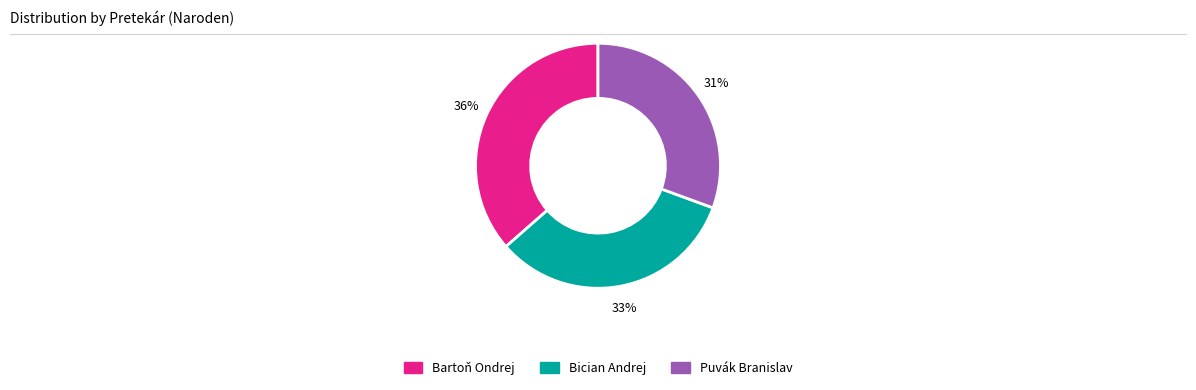

Rank the categories by value from lowest to highest.

Puvák Branislav, Bician Andrej, Bartoň Ondrej